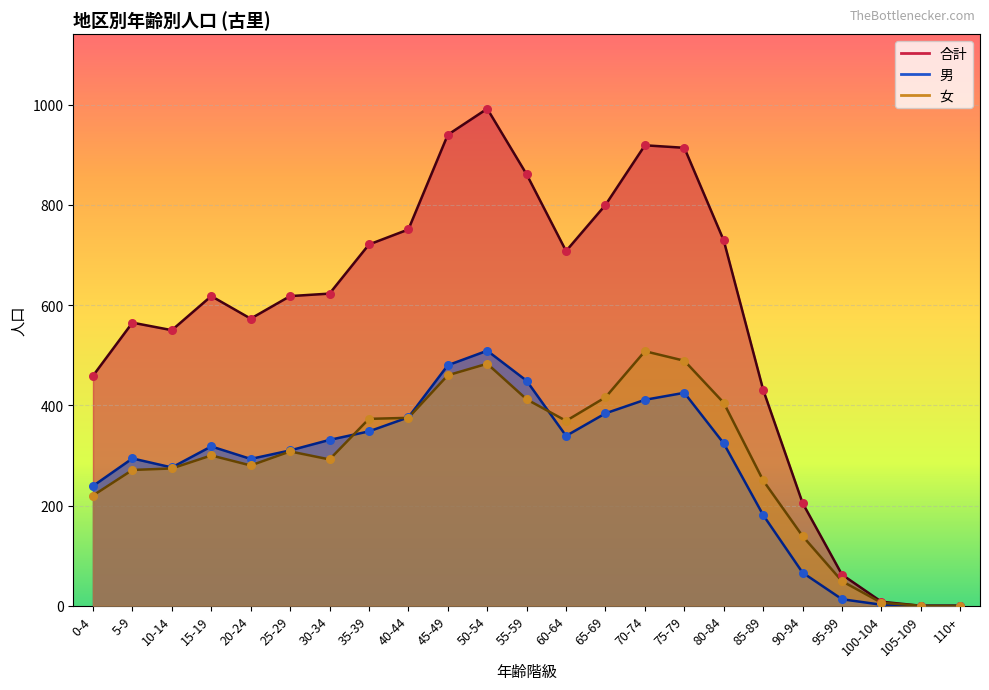

Which series has the largest Y range (max minus min)?

合計